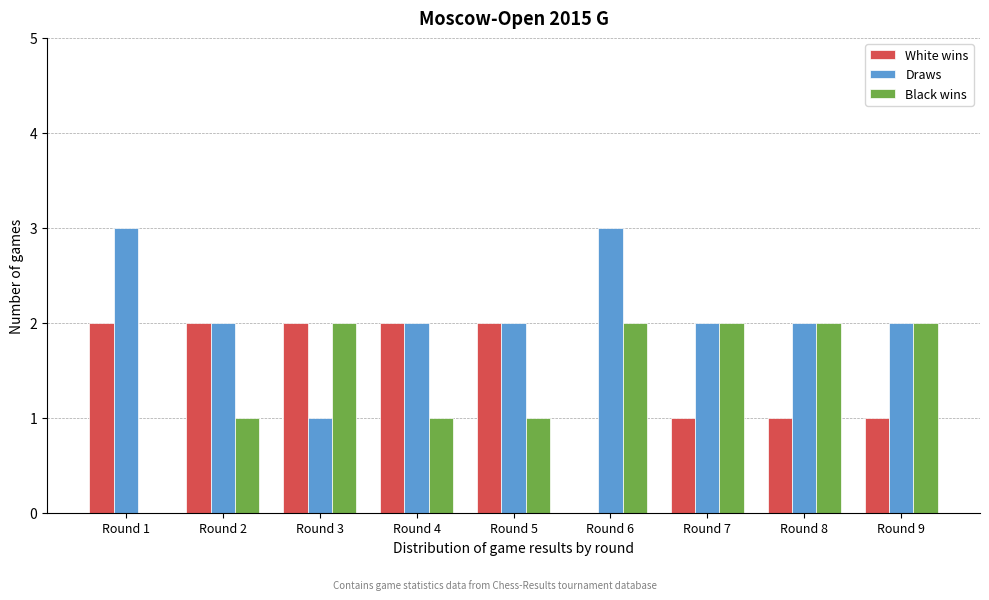

Reading right to left, transcribe all the data shown in this chart.

White wins: Round 9=1	Round 8=1	Round 7=1	Round 6=0	Round 5=2	Round 4=2	Round 3=2	Round 2=2	Round 1=2
Draws: Round 9=2	Round 8=2	Round 7=2	Round 6=3	Round 5=2	Round 4=2	Round 3=1	Round 2=2	Round 1=3
Black wins: Round 9=2	Round 8=2	Round 7=2	Round 6=2	Round 5=1	Round 4=1	Round 3=2	Round 2=1	Round 1=0